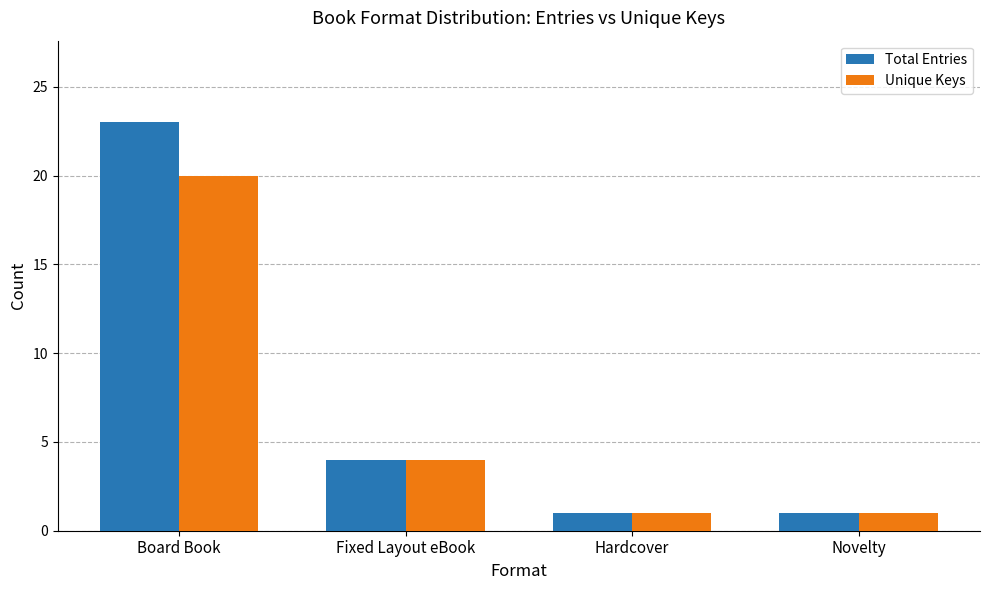

Reading left to right, extract all data points from this chart.

Total Entries: 23	4	1	1
Unique Keys: 20	4	1	1